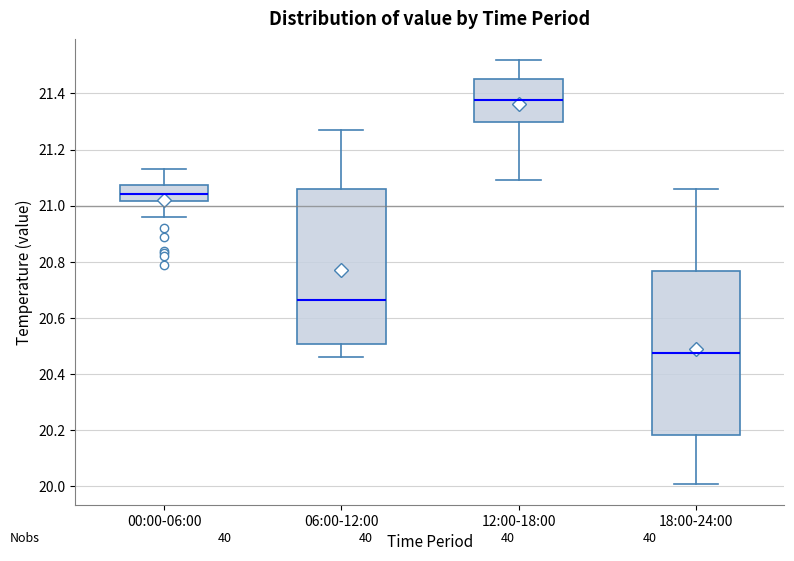

Reading left to right, read every box against the y-axis: the position of its median line, the range the box covers, and the ends of its whiskers. The values are not printed on the chart, so give them approximately, as read against the axis.

00:00-06:00: median 21.04, box 21.02 to 21.08, whiskers 20.96 to 21.14
06:00-12:00: median 20.66, box 20.50 to 21.06, whiskers 20.46 to 21.28
12:00-18:00: median 21.38, box 21.30 to 21.46, whiskers 21.10 to 21.52
18:00-24:00: median 20.48, box 20.18 to 20.76, whiskers 20.02 to 21.06